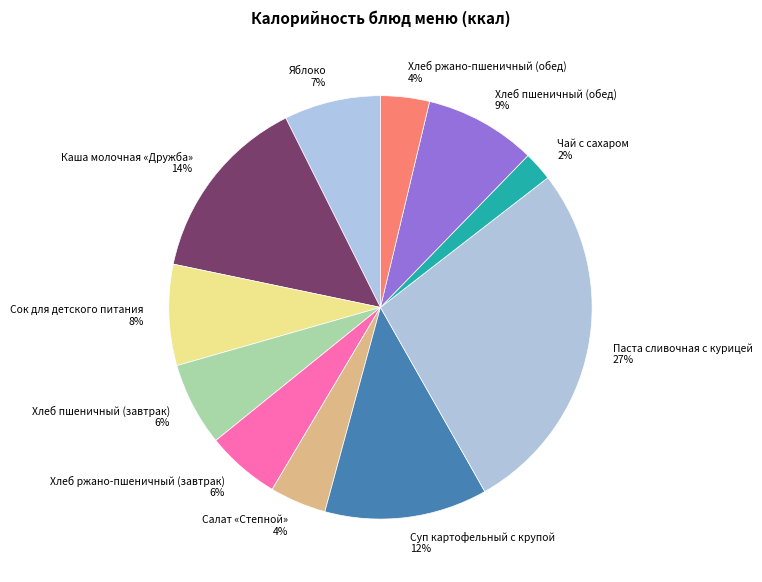

To the nearest percent, what is the combined percentage of Хлеб пшеничный (обед) and Каша молочная «Дружба»?

23%